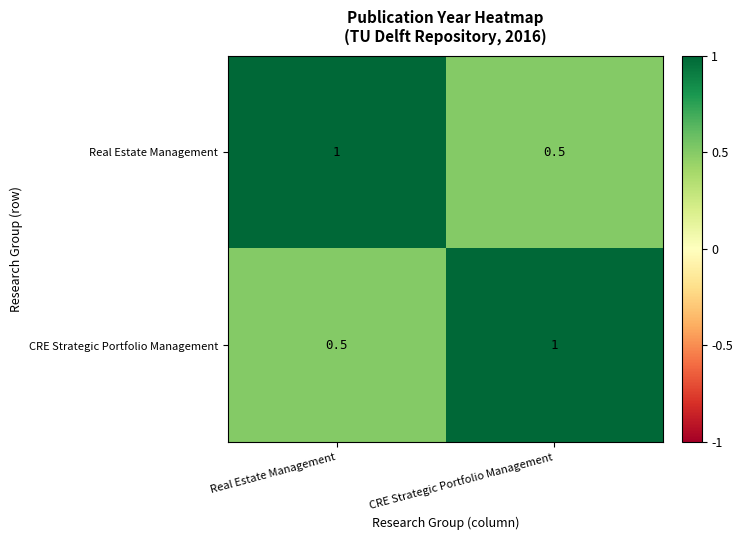

What is the total value across all series at CRE Strategic Portfolio Management?

1.5